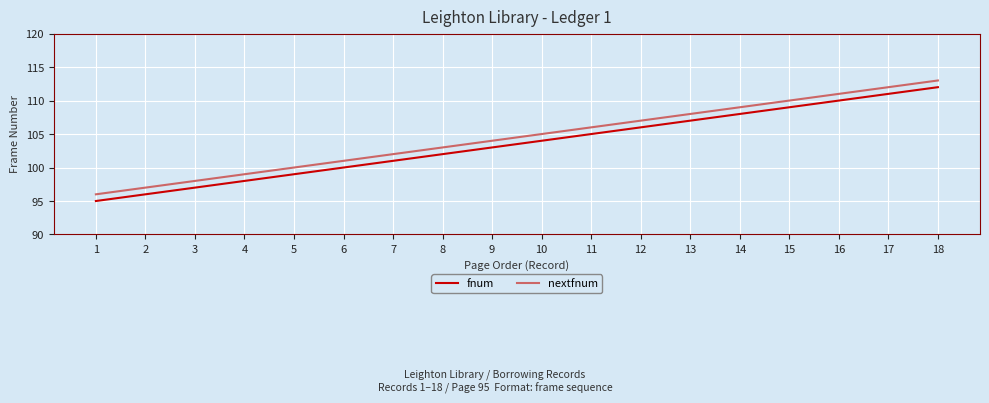

Rank the series by their maximum value, from lowest to highest.

fnum, nextfnum